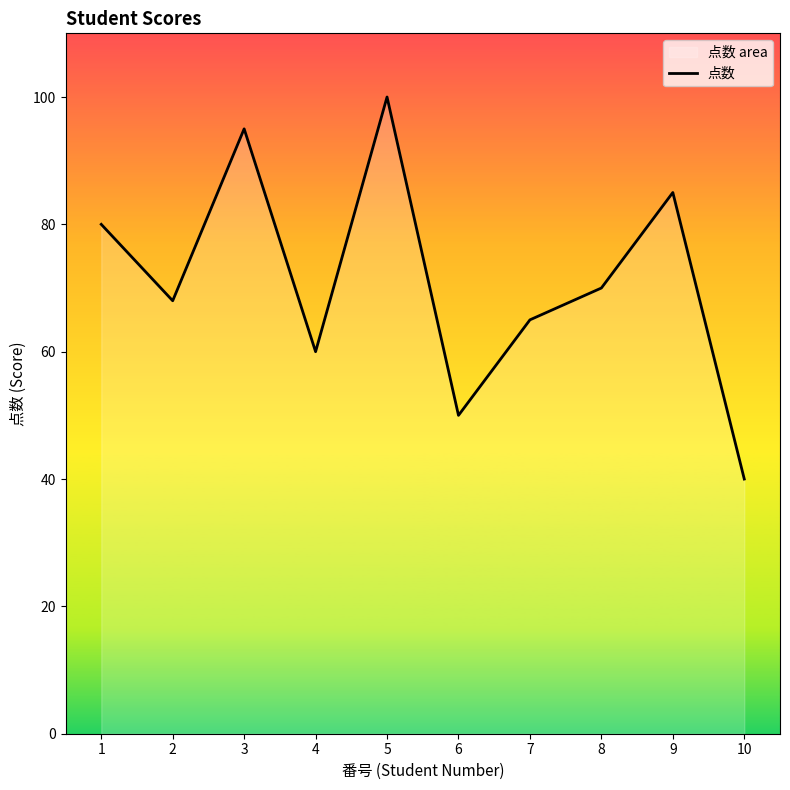

List the labels in order of value, largest first.

5, 3, 9, 1, 8, 2, 7, 4, 6, 10